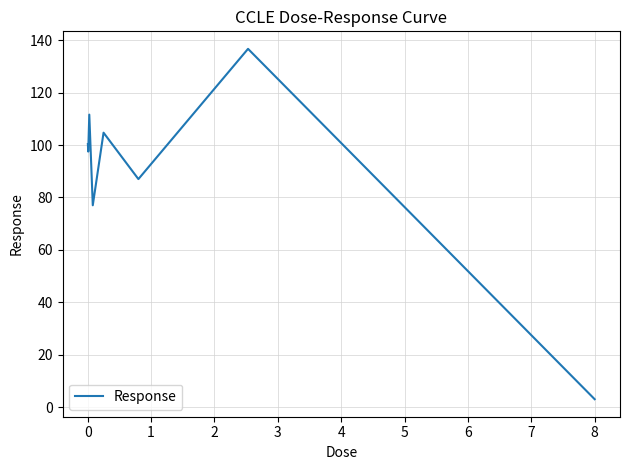

Reading right to left, transcribe all the data shown in this chart.

3.0	136.7	87.0	104.7	77.0	111.6	97.5	100.4